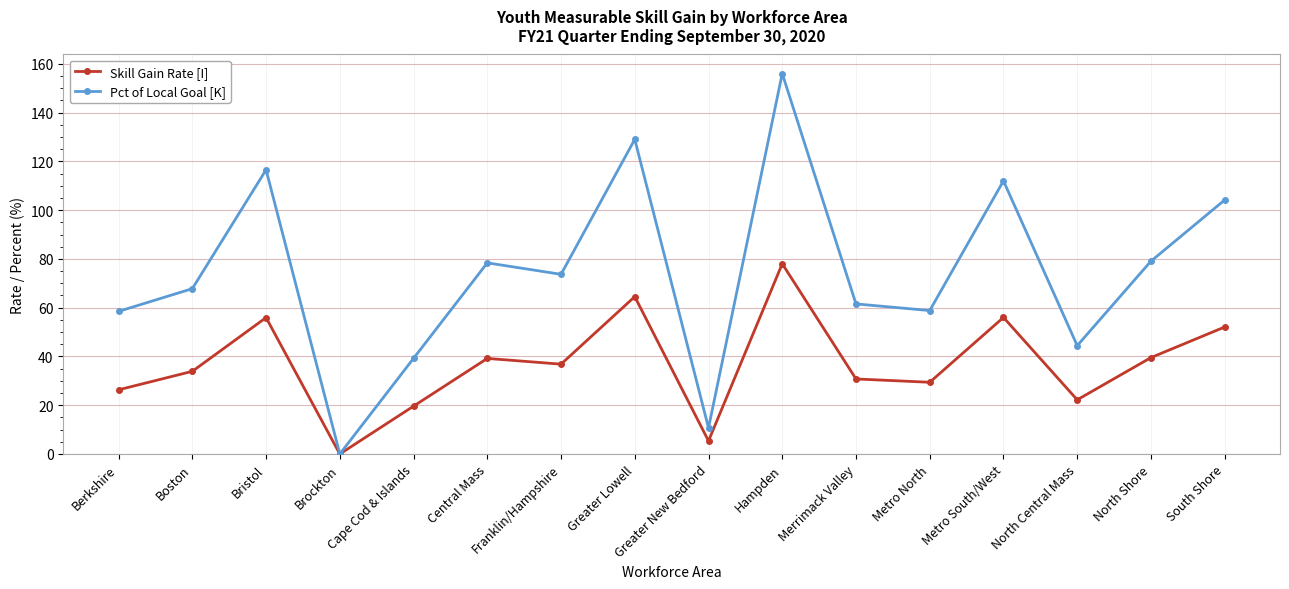

What are all the series names shown in the legend?

Skill Gain Rate [I], Pct of Local Goal [K]